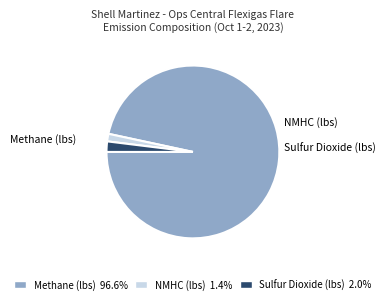

To the nearest percent, what portion does Methane (lbs) represent?

97%